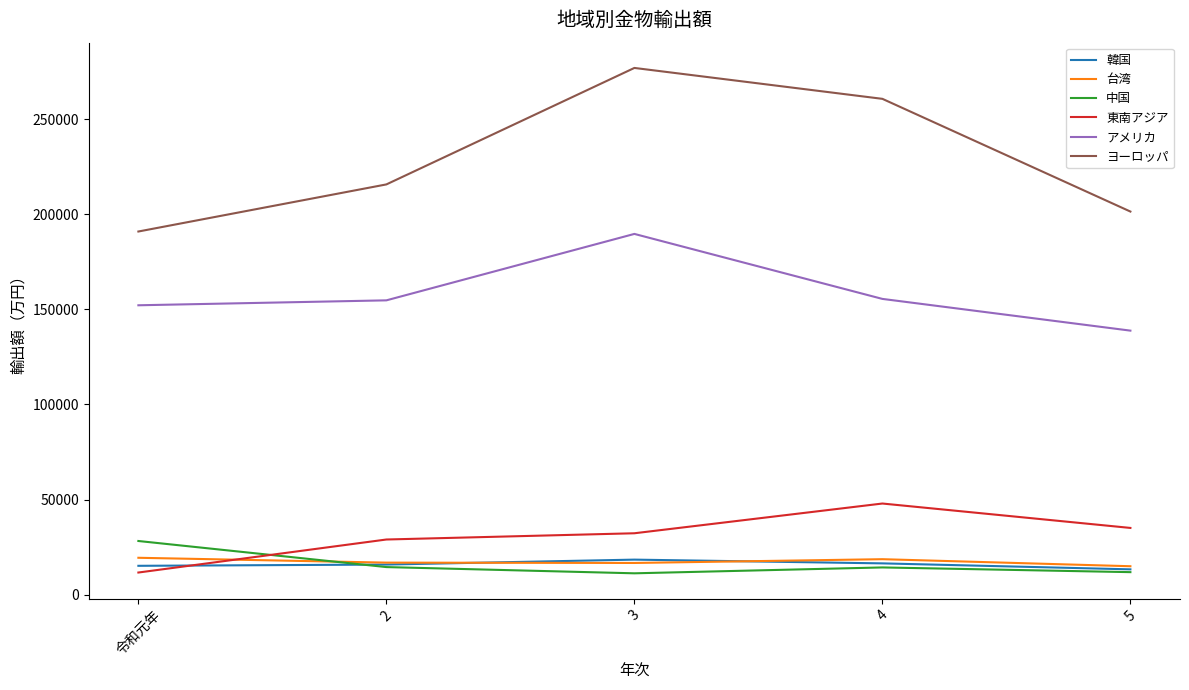

The 東南アジア series shows 53103 at 3. True or false?

False